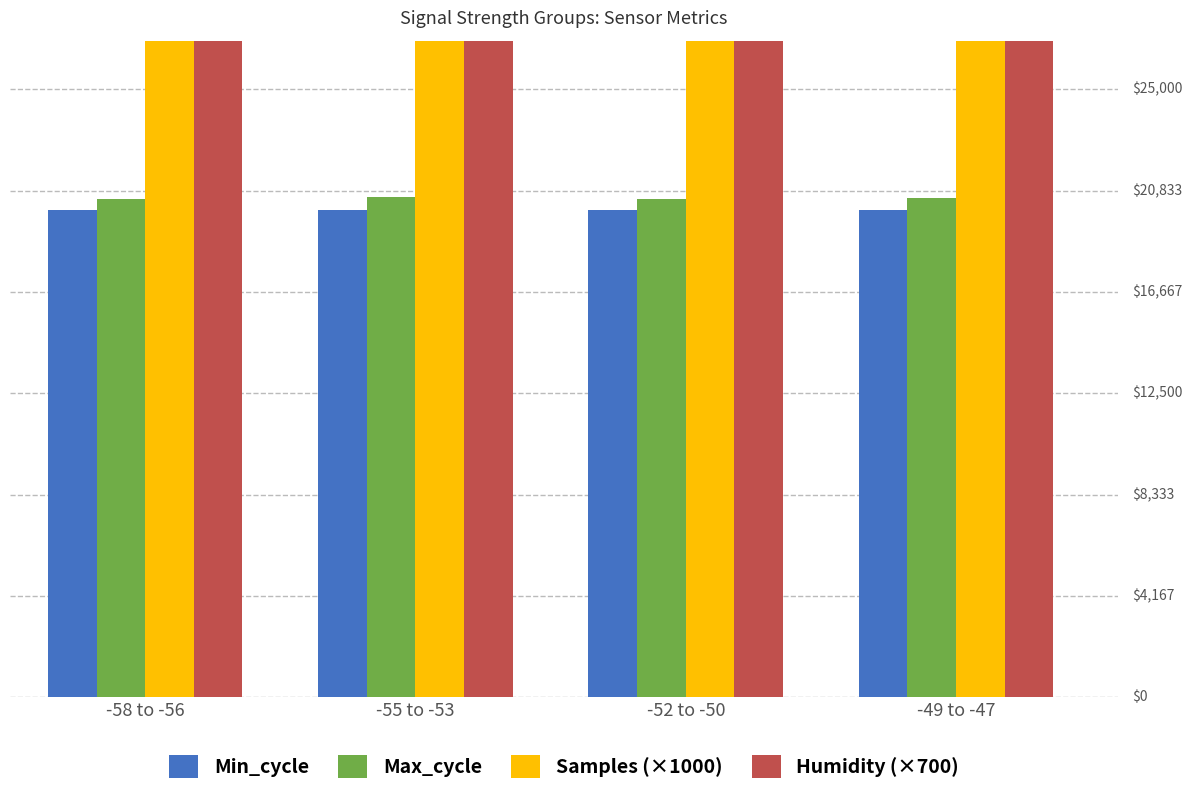

Which label corresponds to the largest value in the chart?

-55 to -53